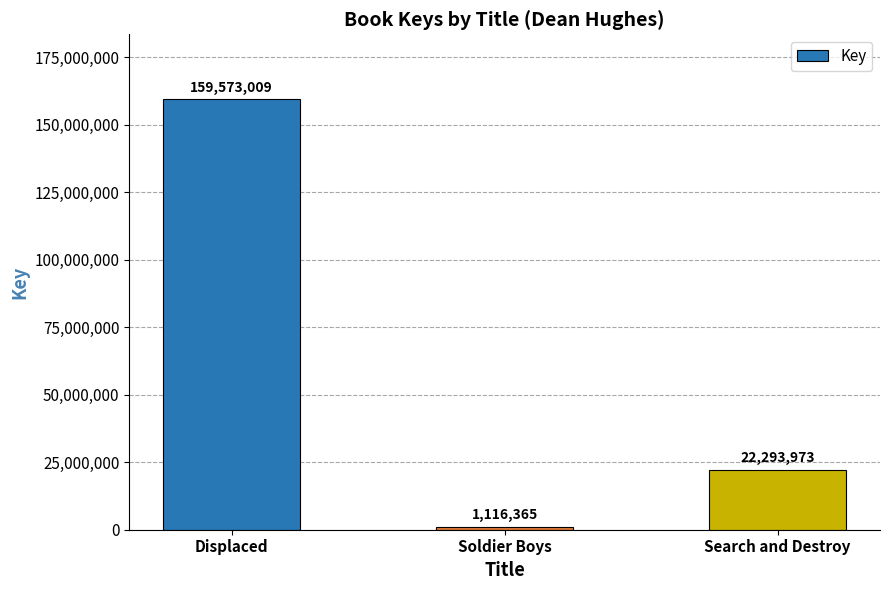

Are the bars grouped side by side (vs. stacked)?

No